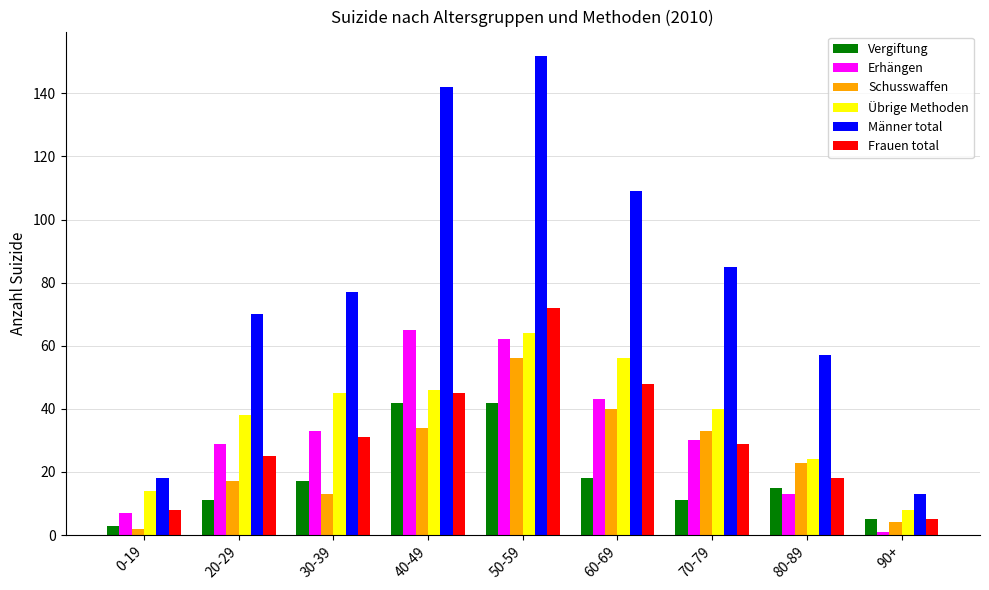

What is the value of the Übrige Methoden bar at the 6th from the left?

56